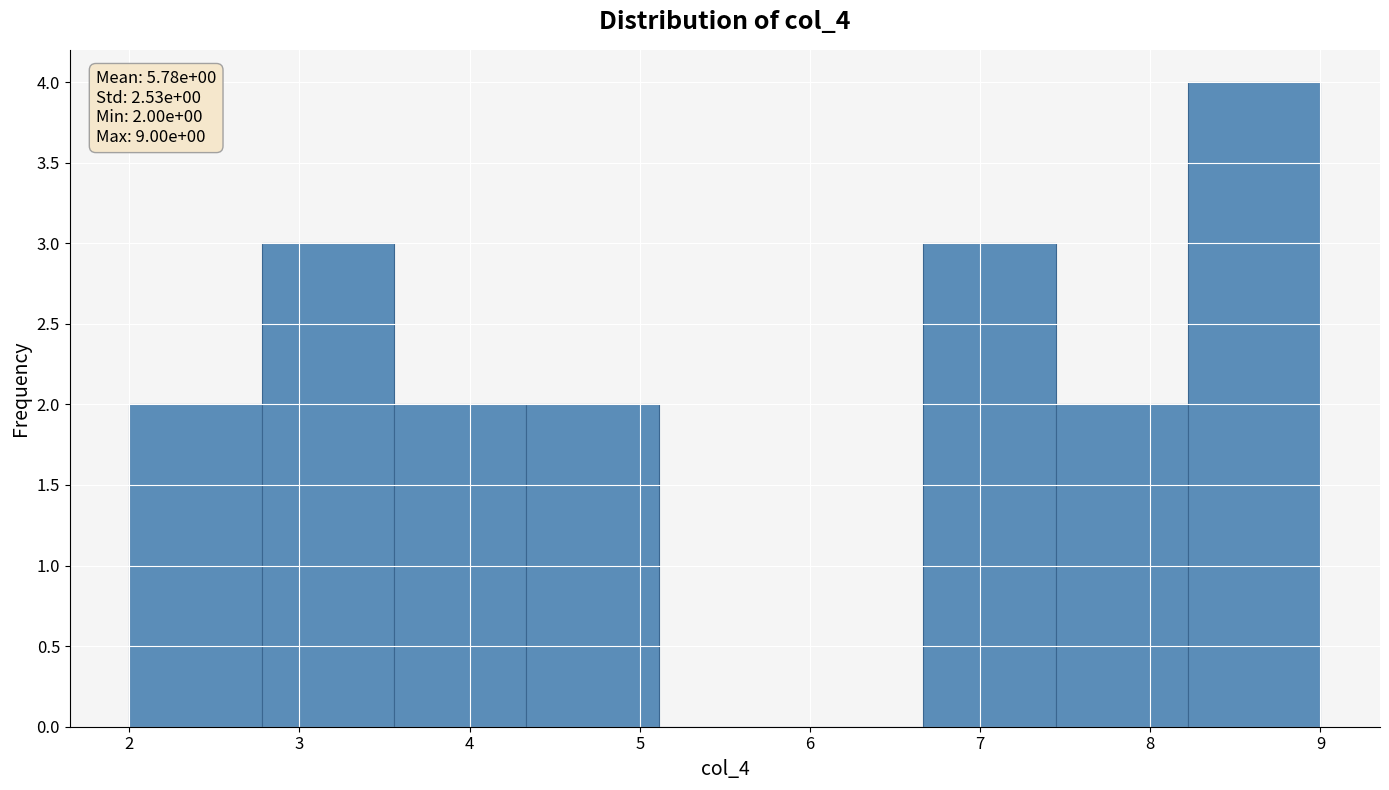

Over which range of the x-axis is the bar tallest?

8.2 to 9.0